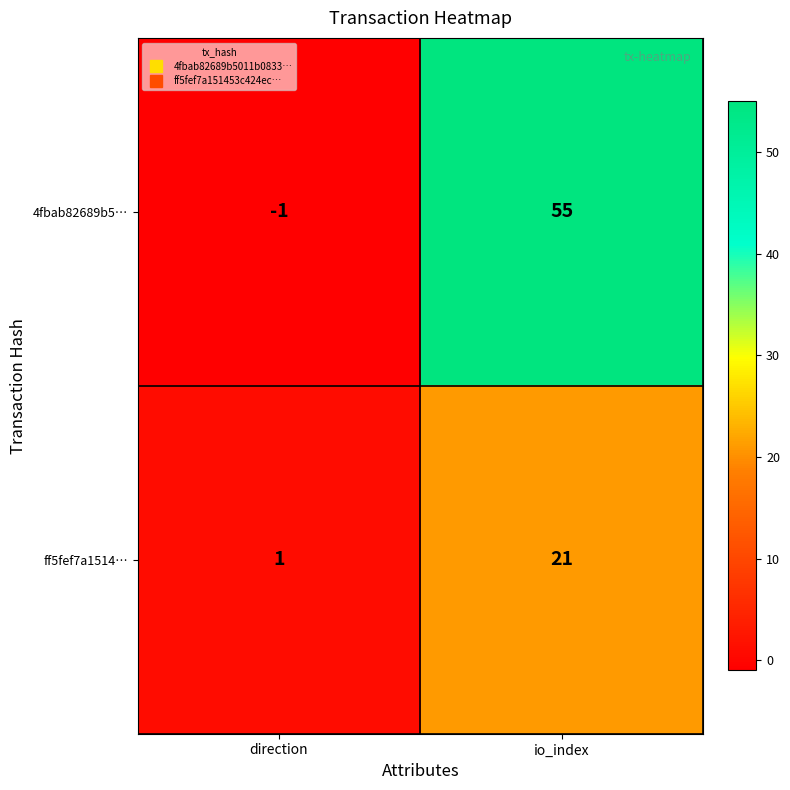

At which label is 4fbab82689b5… closest to 27?

direction